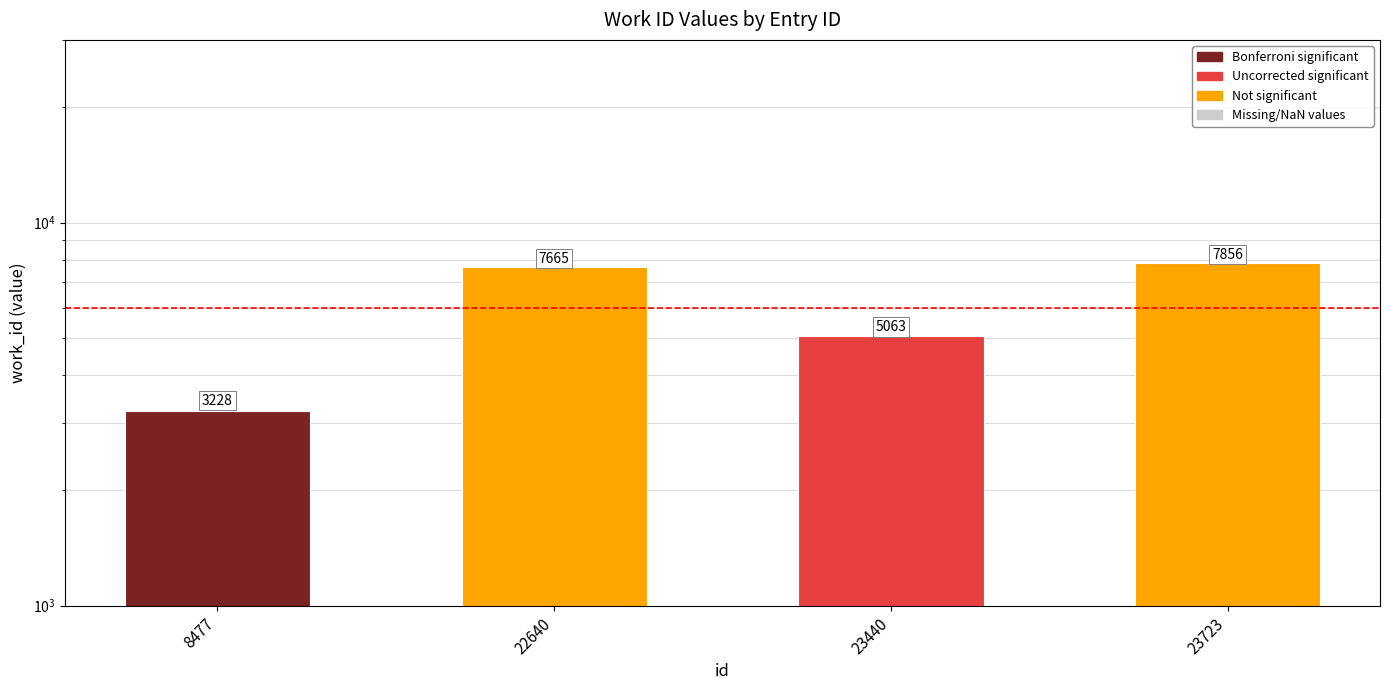

The chart shows a value of 7665 at 22640. True or false?

True